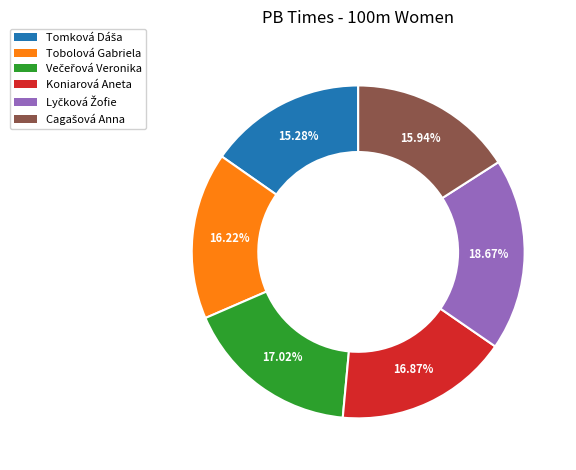

Is there any slice that represents more than half of the pie?

No